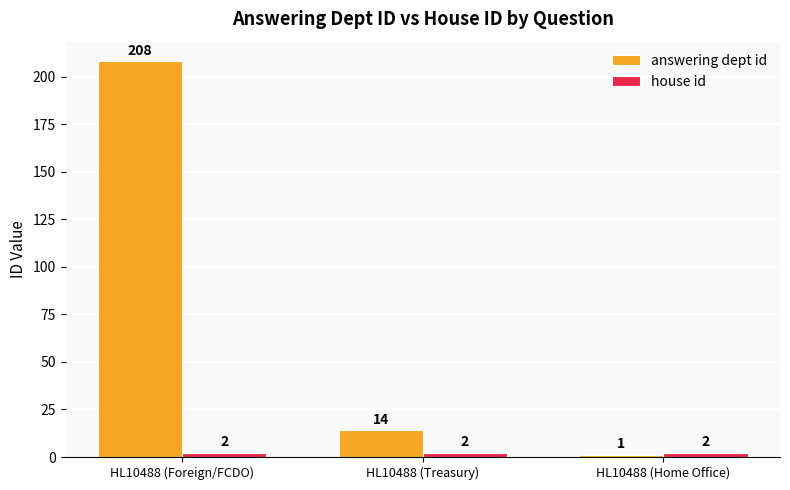

What is the label of the 2nd bar from the left?

HL10488 (Treasury)